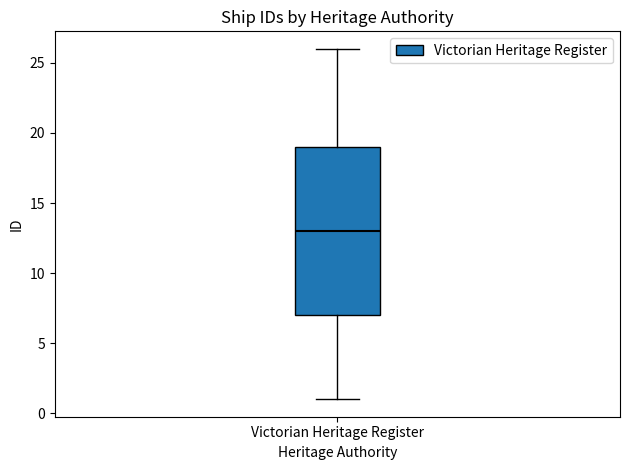

Where is the upper edge of the box for Victorian Heritage Register on the y-axis? The values are not printed on the chart, so give them approximately, as read against the axis.

19